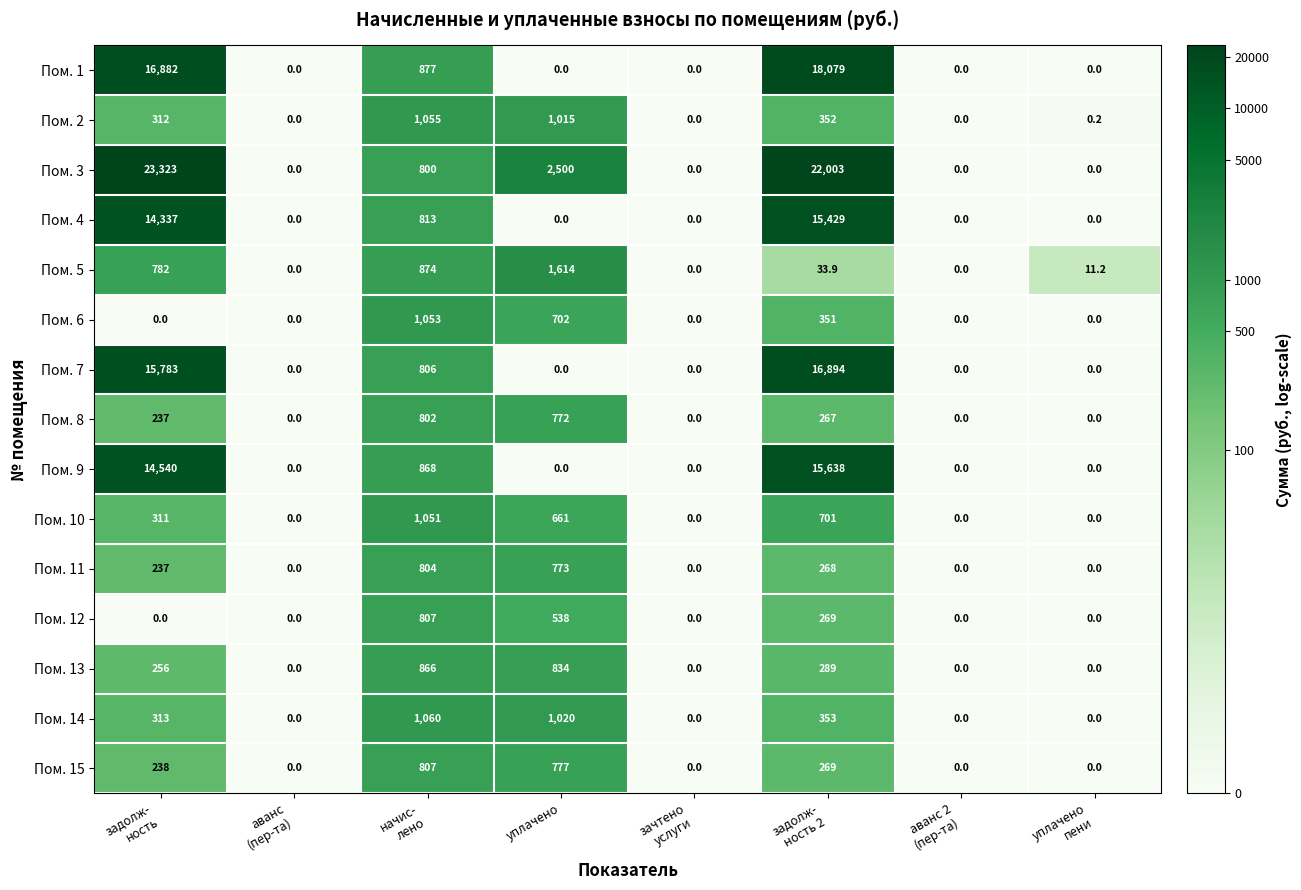

What is the greatest value displayed?

23323.0